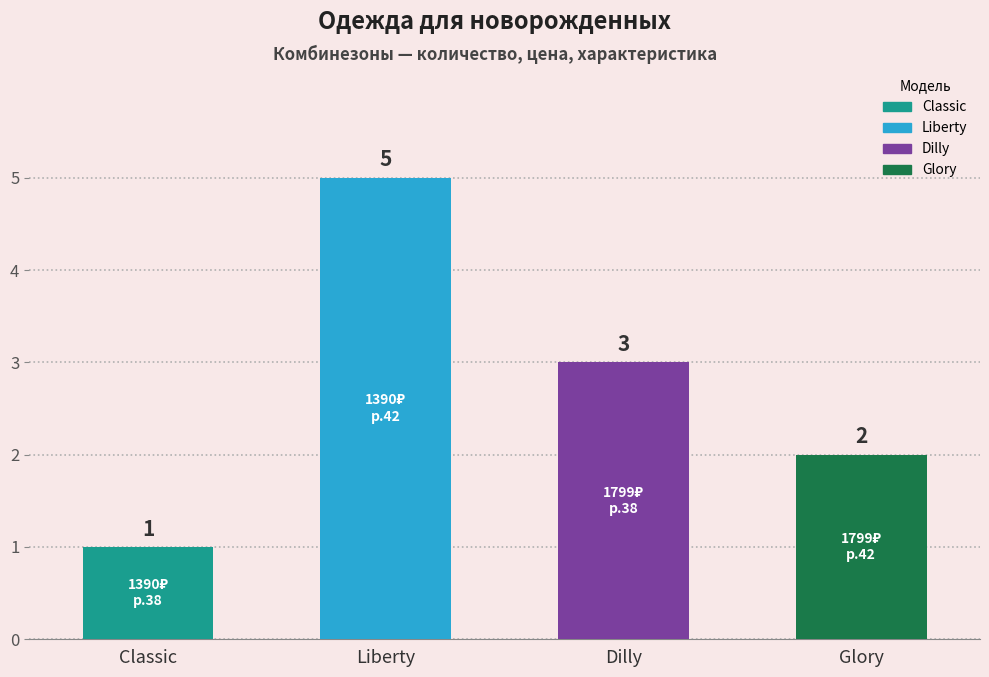

Does the chart contain stacked bars?

No